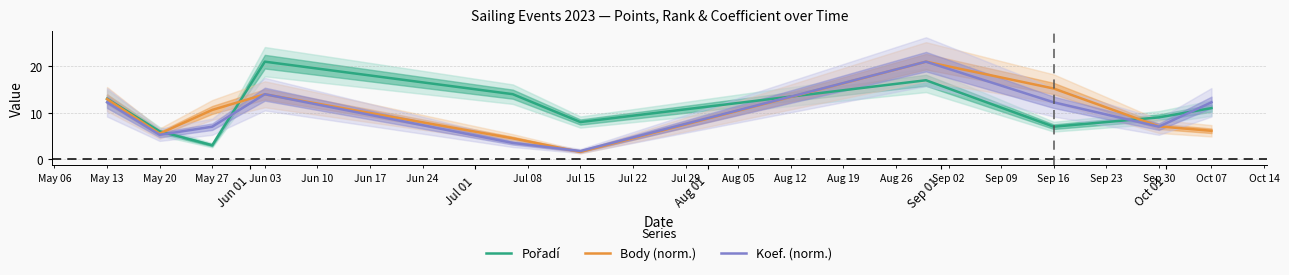

What is the highest value of the Koef. (norm.) series?

21.0